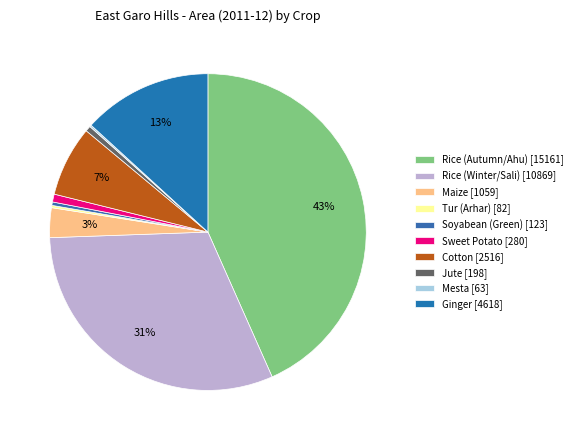

Count the number of slices in the pie.

10